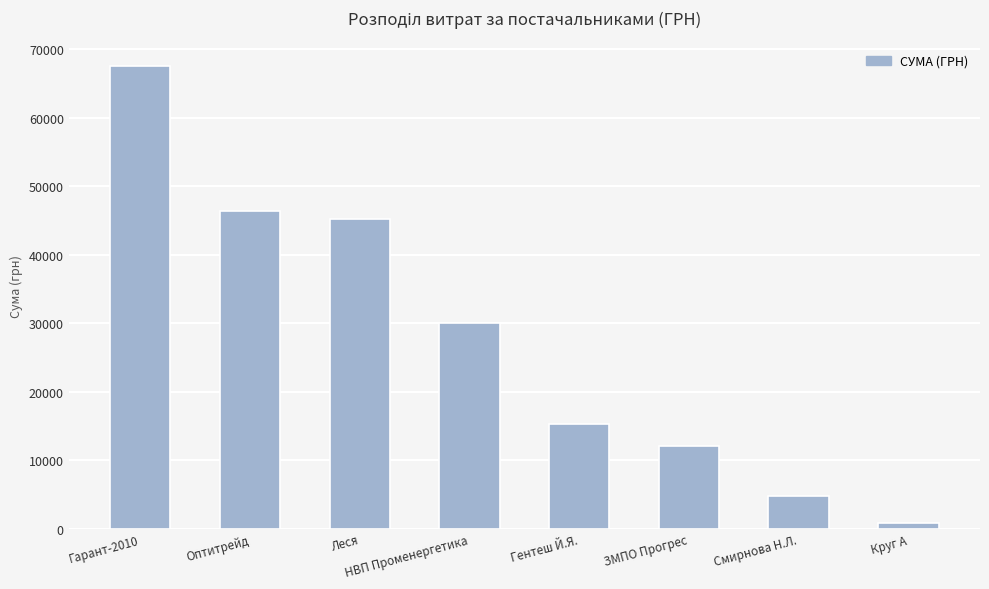

What is the minimum value shown in the chart?

916.9